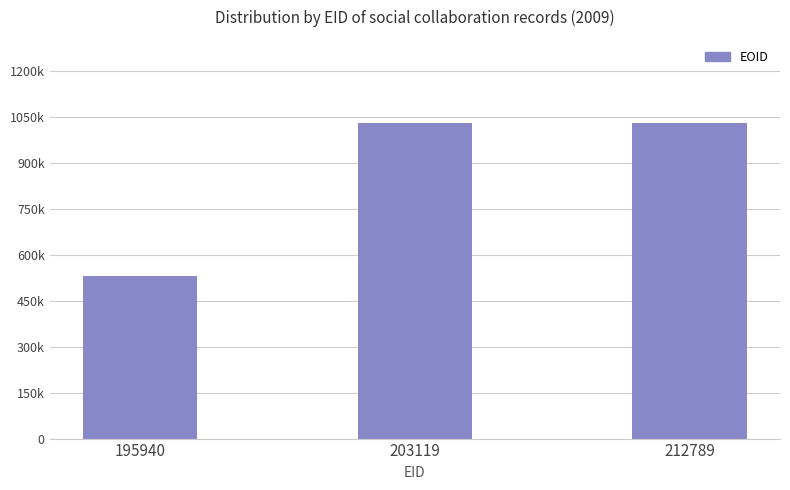

Are the bars horizontal?

No